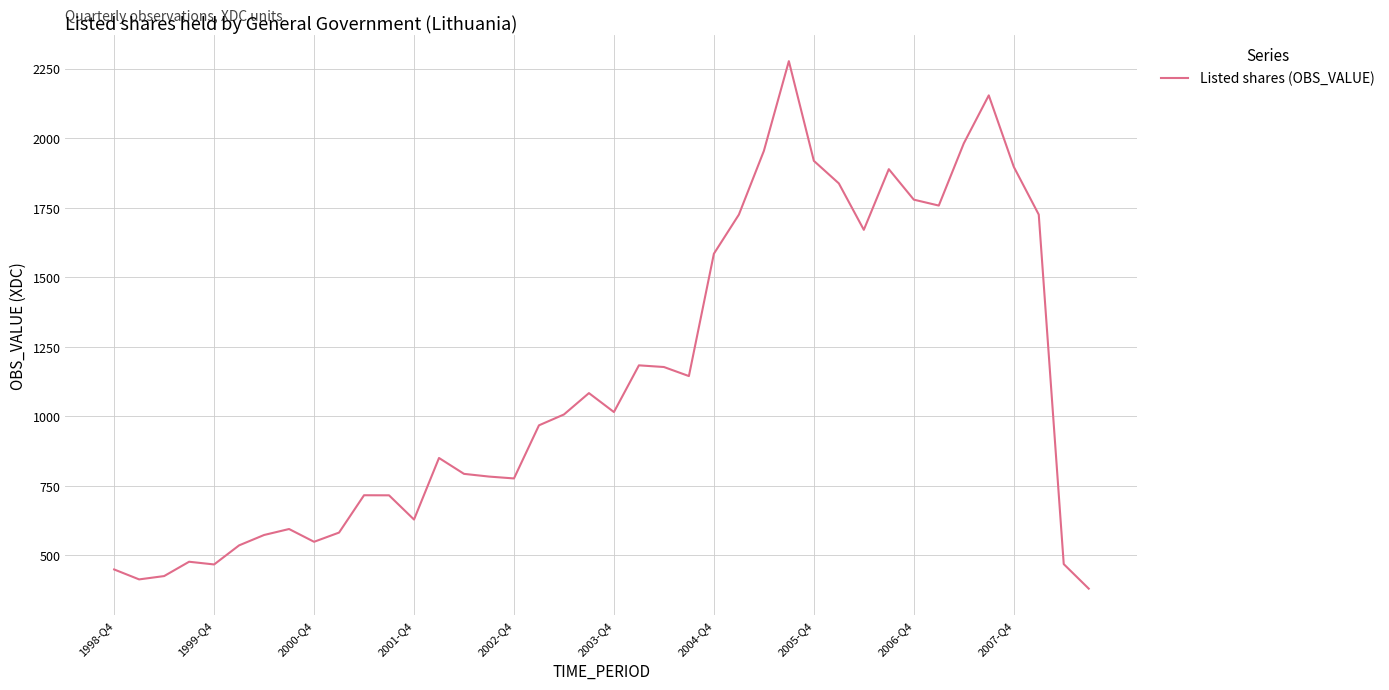

What is the maximum value shown in the chart?

2276.8